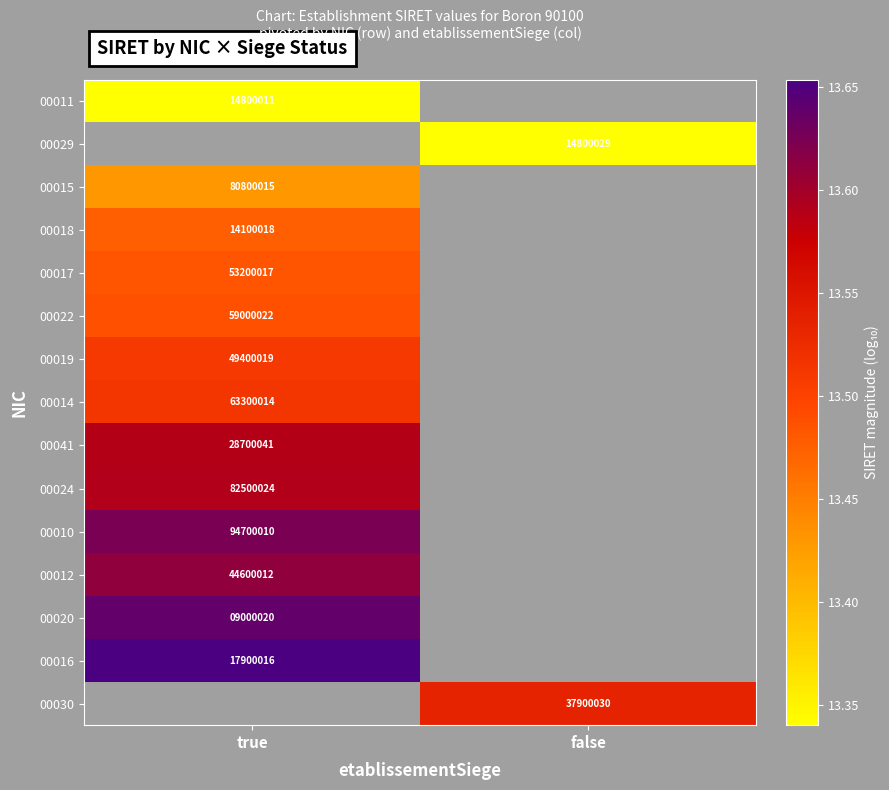

The 00015 series shows 80800015 at true. True or false?

True